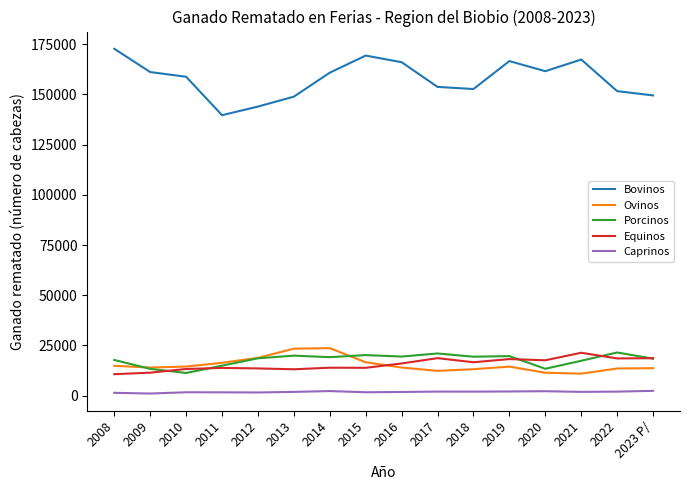

What is the total value across all series at 2011?

186511